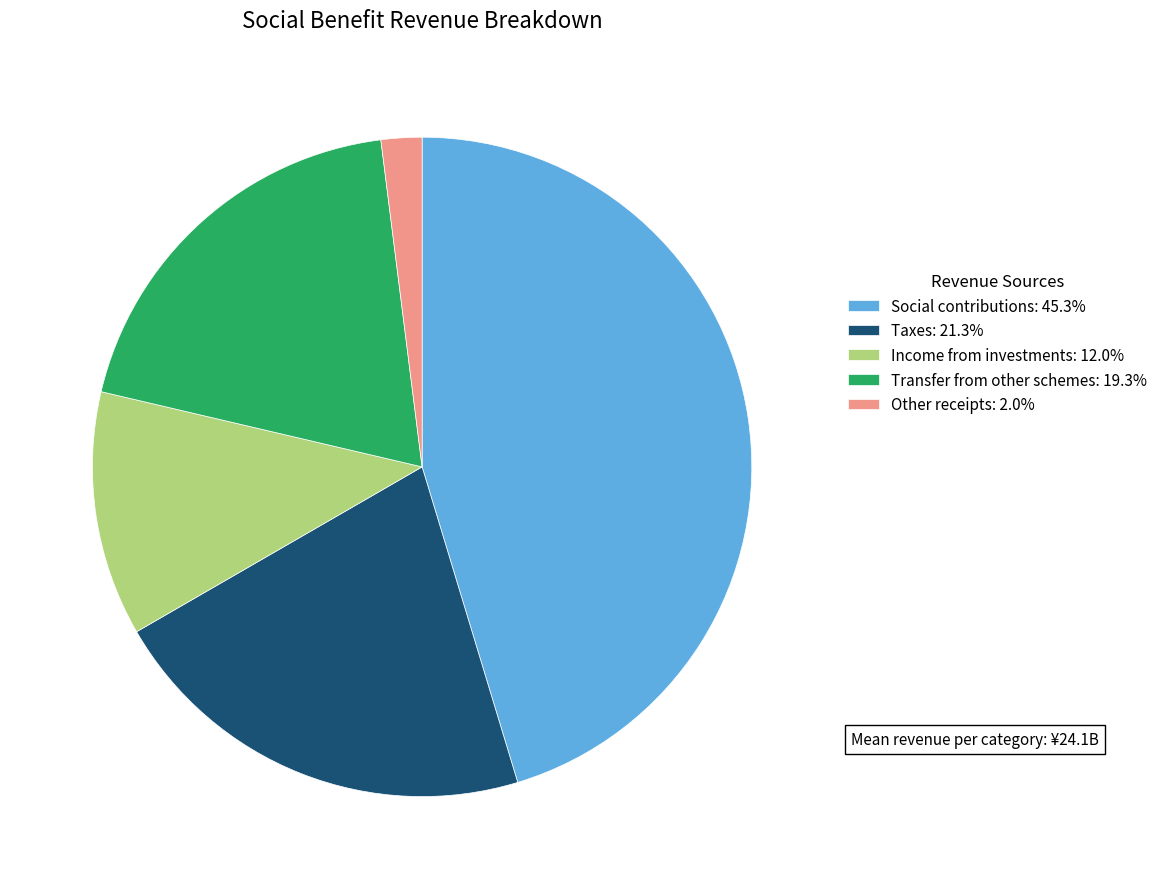

Count the number of slices in the pie.

5